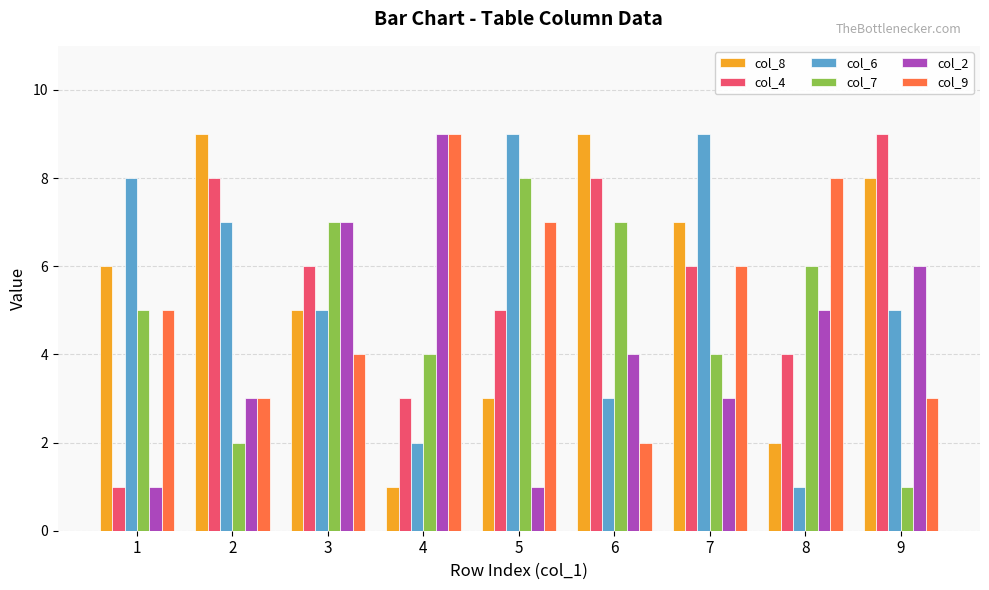

What is the spread (max minus min) of values at 6?

7